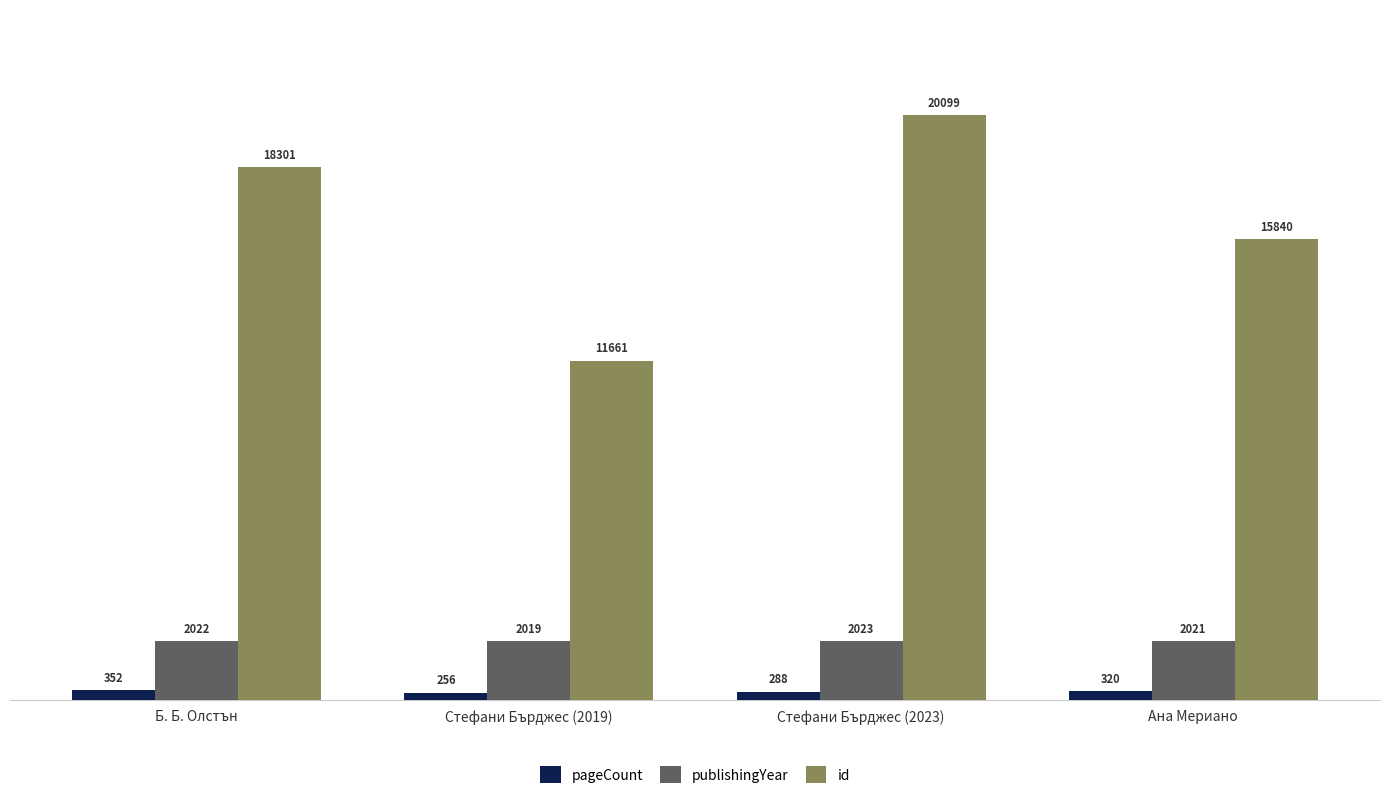

What is the difference between the id values at Б. Б. Олстън and Стефани Бърджес (2019)?

6640